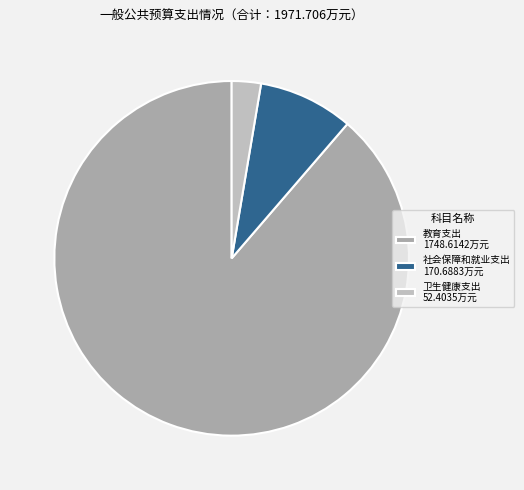

To the nearest percent, what is the combined percentage of 教育支出 and 社会保障和就业支出?

97%